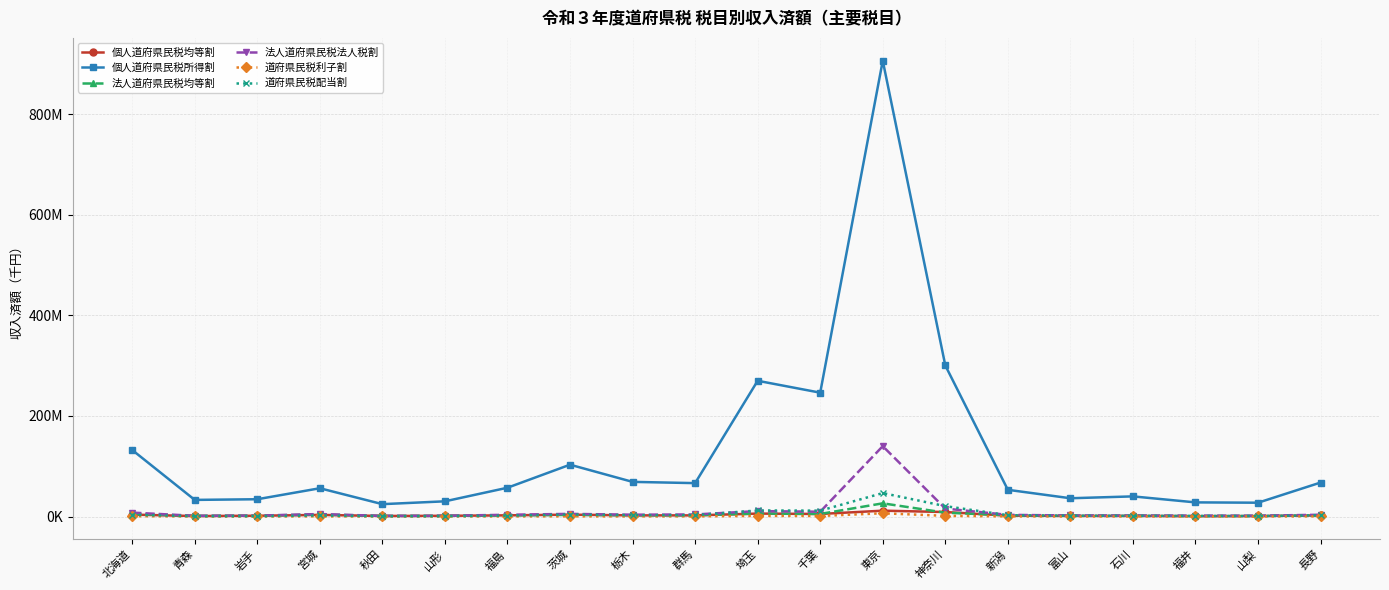

What are all the series names shown in the legend?

個人道府県民税均等割, 個人道府県民税所得割, 法人道府県民税均等割, 法人道府県民税法人税割, 道府県民税利子割, 道府県民税配当割